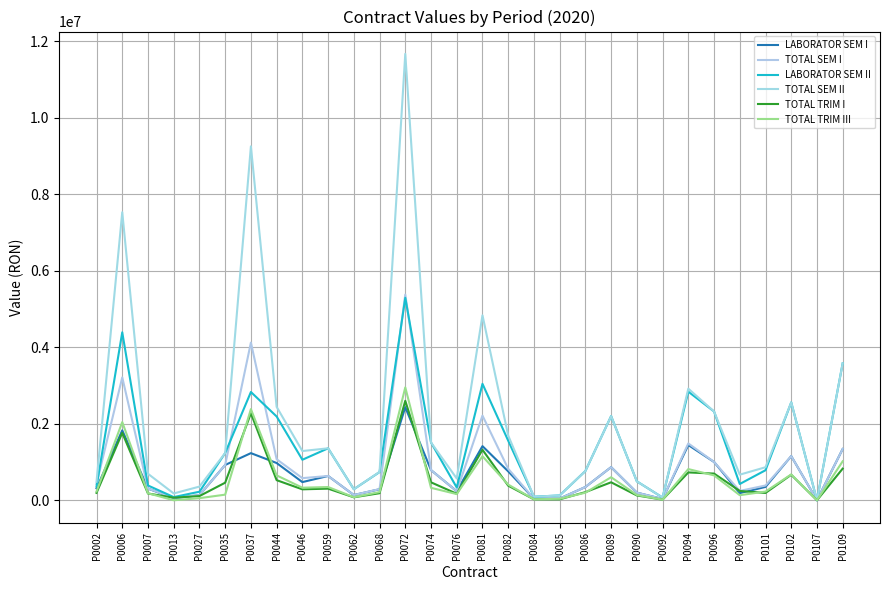

True or false: TOTAL SEM II has more than 0 interior local peaks.

True